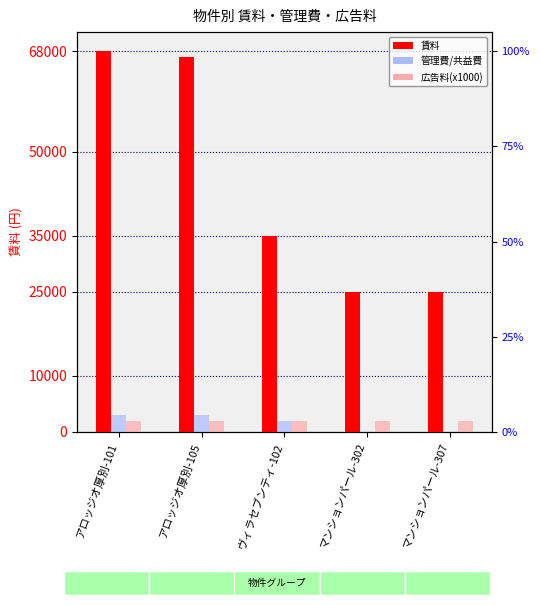

The value of 賃料 at マンションパール-307 is 32967. True or false?

False